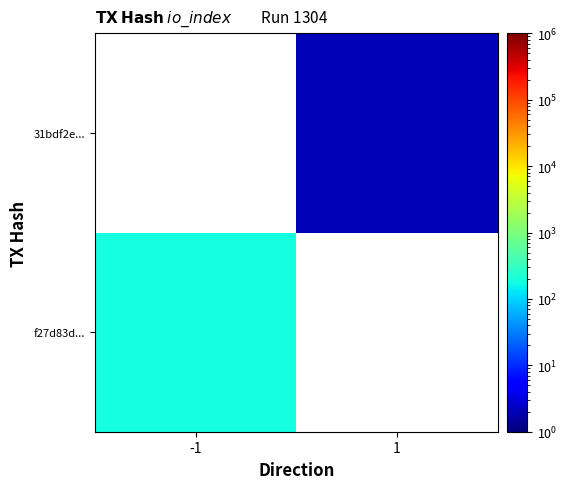

At which label is f27d83d... closest to 183?

-1